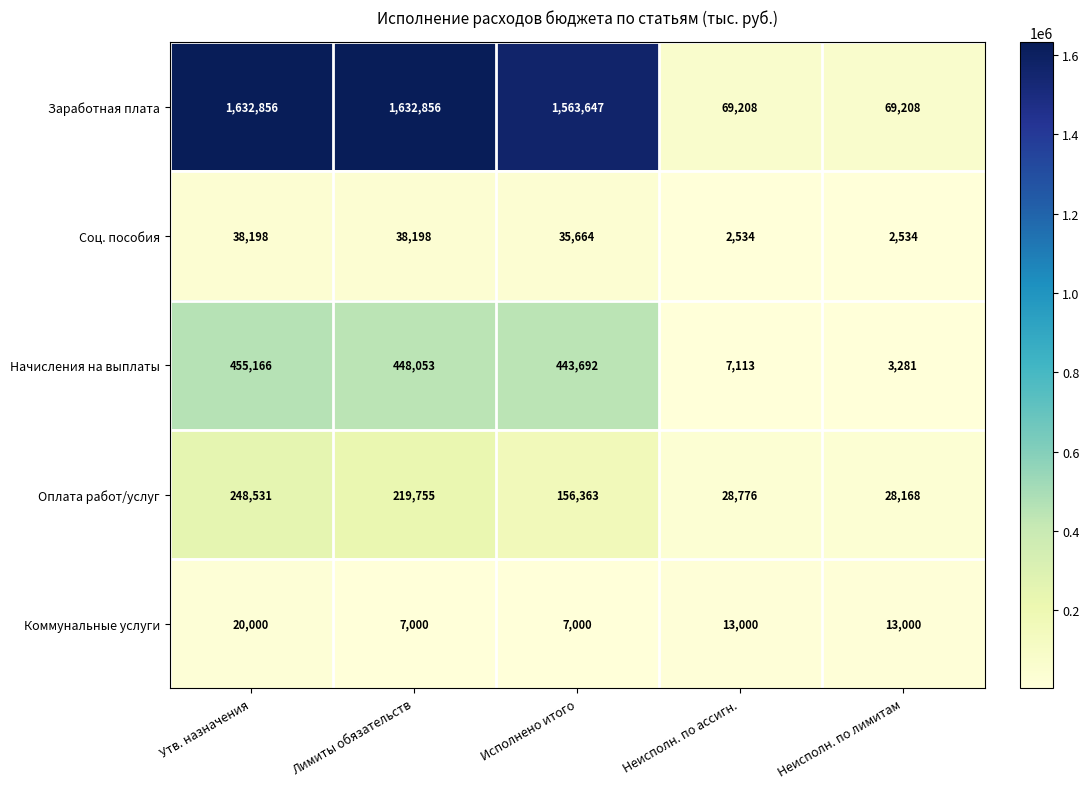

True or false: Коммунальные услуги has a value of 4138 at Утв. назначения.

False